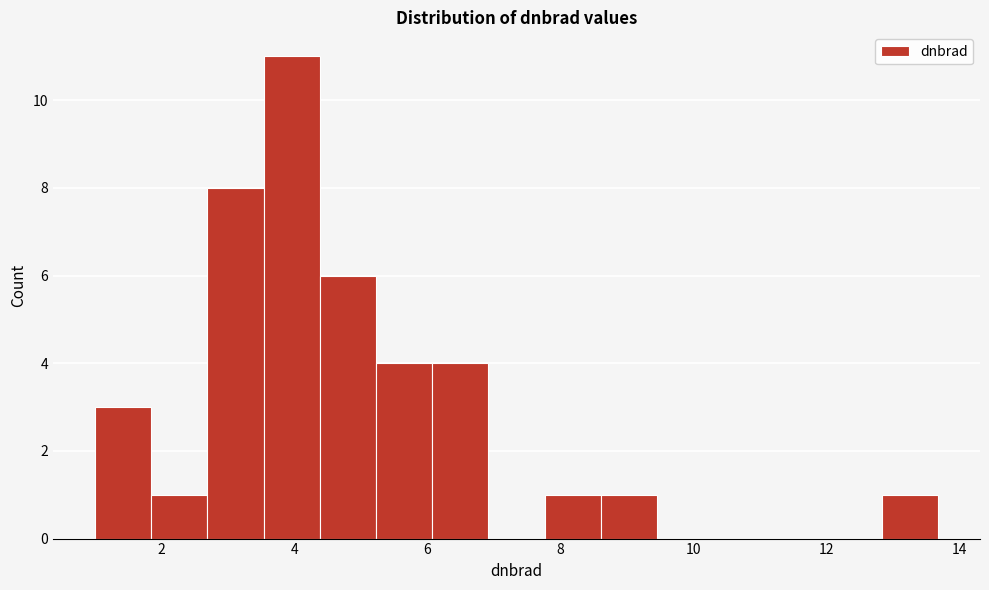

Reading left to right, list every bar in this chart as the range it spans on the x-axis followed by its height. Neither the bar edges nor the heights are printed on the chart, so give them approximately, as read against the axes.

1.0 to 1.8: 3
1.8 to 2.6: 1
2.6 to 3.6: 8
3.6 to 4.4: 11
4.4 to 5.2: 6
5.2 to 6.0: 4
6.0 to 7.0: 4
7.0 to 7.8: 0
7.8 to 8.6: 1
8.6 to 9.4: 1
9.4 to 10.4: 0
10.4 to 11.2: 0
11.2 to 12.0: 0
12.0 to 12.8: 0
12.8 to 13.6: 1